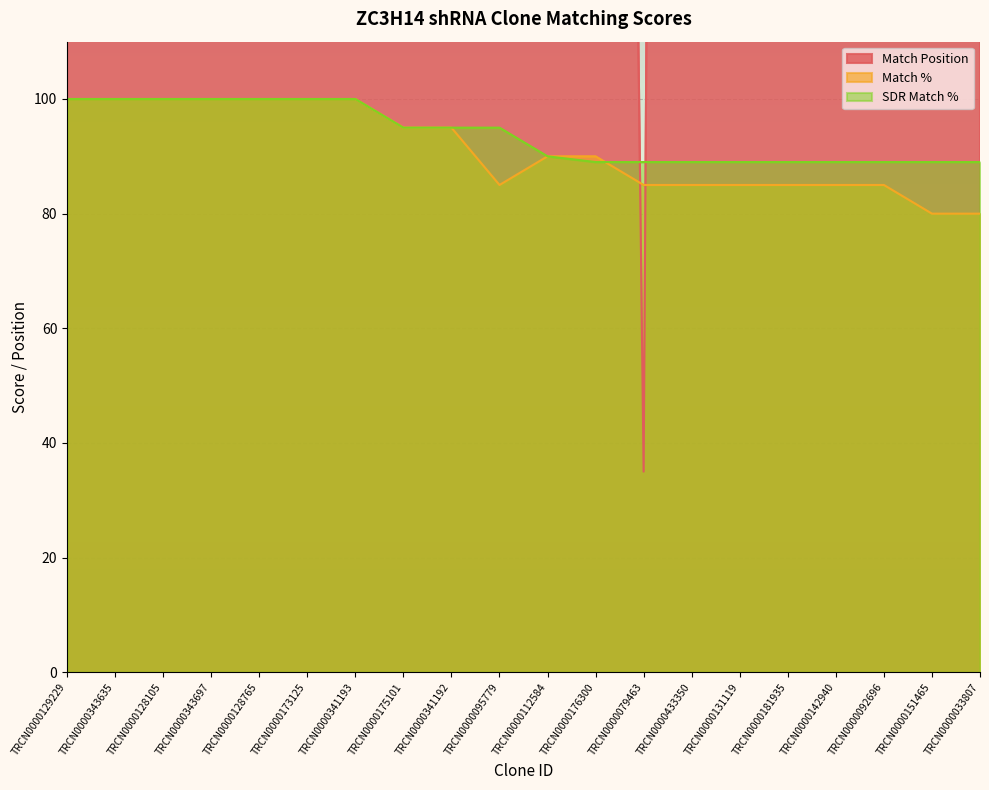

Reading right to left, transcribe all the data shown in this chart.

Match Position: TRCN0000033807=1231	TRCN0000151465=1133	TRCN0000092696=617	TRCN0000142940=604	TRCN0000181935=905	TRCN0000131119=694	TRCN0000433350=1347	TRCN0000079463=35	TRCN0000176300=725	TRCN0000112584=1485	TRCN0000095779=1166	TRCN0000341192=761	TRCN0000175101=761	TRCN0000341193=917	TRCN0000173125=917	TRCN0000128765=1004	TRCN0000343697=1465	TRCN0000128105=1465	TRCN0000343635=799	TRCN0000129229=799
Match %: TRCN0000033807=80	TRCN0000151465=80	TRCN0000092696=85	TRCN0000142940=85	TRCN0000181935=85	TRCN0000131119=85	TRCN0000433350=85	TRCN0000079463=85	TRCN0000176300=90	TRCN0000112584=90	TRCN0000095779=85	TRCN0000341192=95	TRCN0000175101=95	TRCN0000341193=100	TRCN0000173125=100	TRCN0000128765=100	TRCN0000343697=100	TRCN0000128105=100	TRCN0000343635=100	TRCN0000129229=100
SDR Match %: TRCN0000033807=89	TRCN0000151465=89	TRCN0000092696=89	TRCN0000142940=89	TRCN0000181935=89	TRCN0000131119=89	TRCN0000433350=89	TRCN0000079463=89	TRCN0000176300=89	TRCN0000112584=90	TRCN0000095779=95	TRCN0000341192=95	TRCN0000175101=95	TRCN0000341193=100	TRCN0000173125=100	TRCN0000128765=100	TRCN0000343697=100	TRCN0000128105=100	TRCN0000343635=100	TRCN0000129229=100